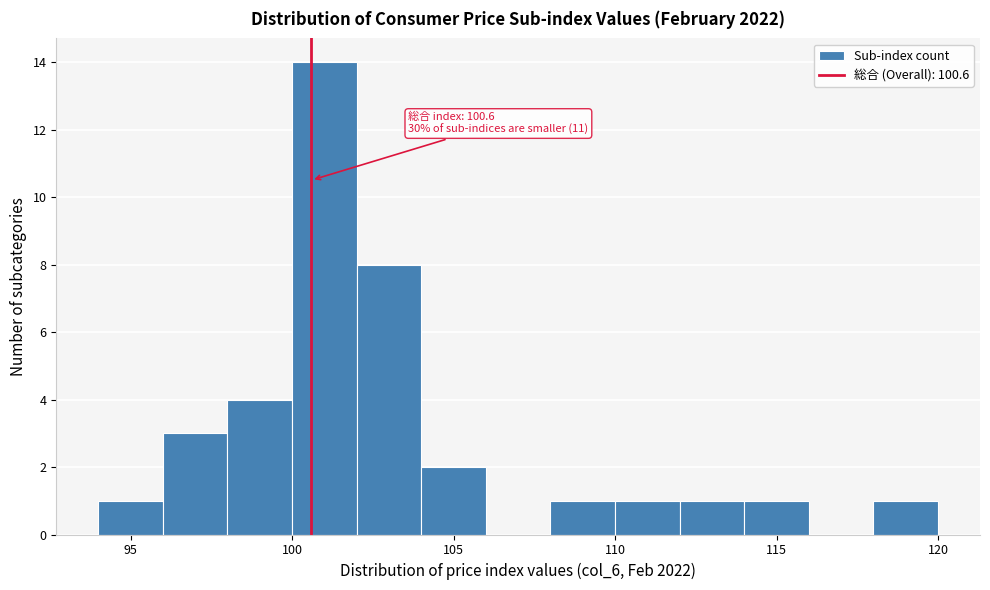

Over which range of the x-axis is the bar tallest?

100 to 102